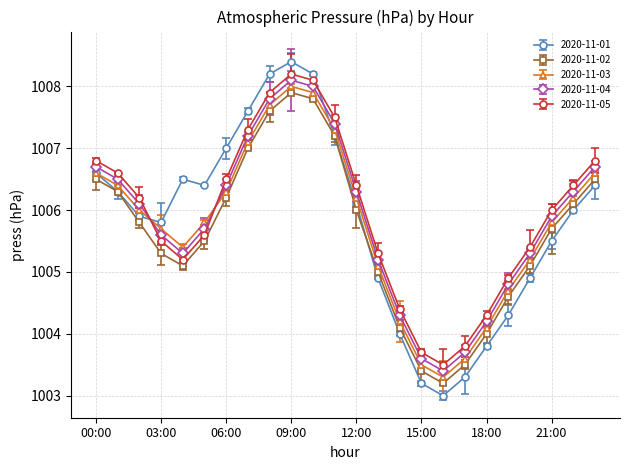

Reading left to right, extract all data points from this chart.

2020-11-01: 1006.6	1006.3	1005.9	1005.8	1006.5	1006.4	1007.0	1007.6	1008.2	1008.4	1008.2	1007.2	1006.1	1004.9	1004.0	1003.2	1003.0	1003.3	1003.8	1004.3	1004.9	1005.5	1006.0	1006.4
2020-11-02: 1006.5	1006.3	1005.8	1005.3	1005.1	1005.5	1006.2	1007.0	1007.6	1007.9	1007.8	1007.2	1006.0	1005.0	1004.1	1003.4	1003.2	1003.5	1004.0	1004.6	1005.1	1005.7	1006.1	1006.5
2020-11-03: 1006.6	1006.4	1006.0	1005.7	1005.4	1005.8	1006.3	1007.1	1007.7	1008.0	1007.9	1007.3	1006.2	1005.1	1004.2	1003.5	1003.3	1003.6	1004.1	1004.7	1005.2	1005.8	1006.2	1006.6
2020-11-04: 1006.7	1006.5	1006.1	1005.6	1005.3	1005.7	1006.4	1007.2	1007.8	1008.1	1008.0	1007.4	1006.3	1005.2	1004.3	1003.6	1003.4	1003.7	1004.2	1004.8	1005.3	1005.9	1006.3	1006.7
2020-11-05: 1006.8	1006.6	1006.2	1005.5	1005.2	1005.6	1006.5	1007.3	1007.9	1008.2	1008.1	1007.5	1006.4	1005.3	1004.4	1003.7	1003.5	1003.8	1004.3	1004.9	1005.4	1006.0	1006.4	1006.8